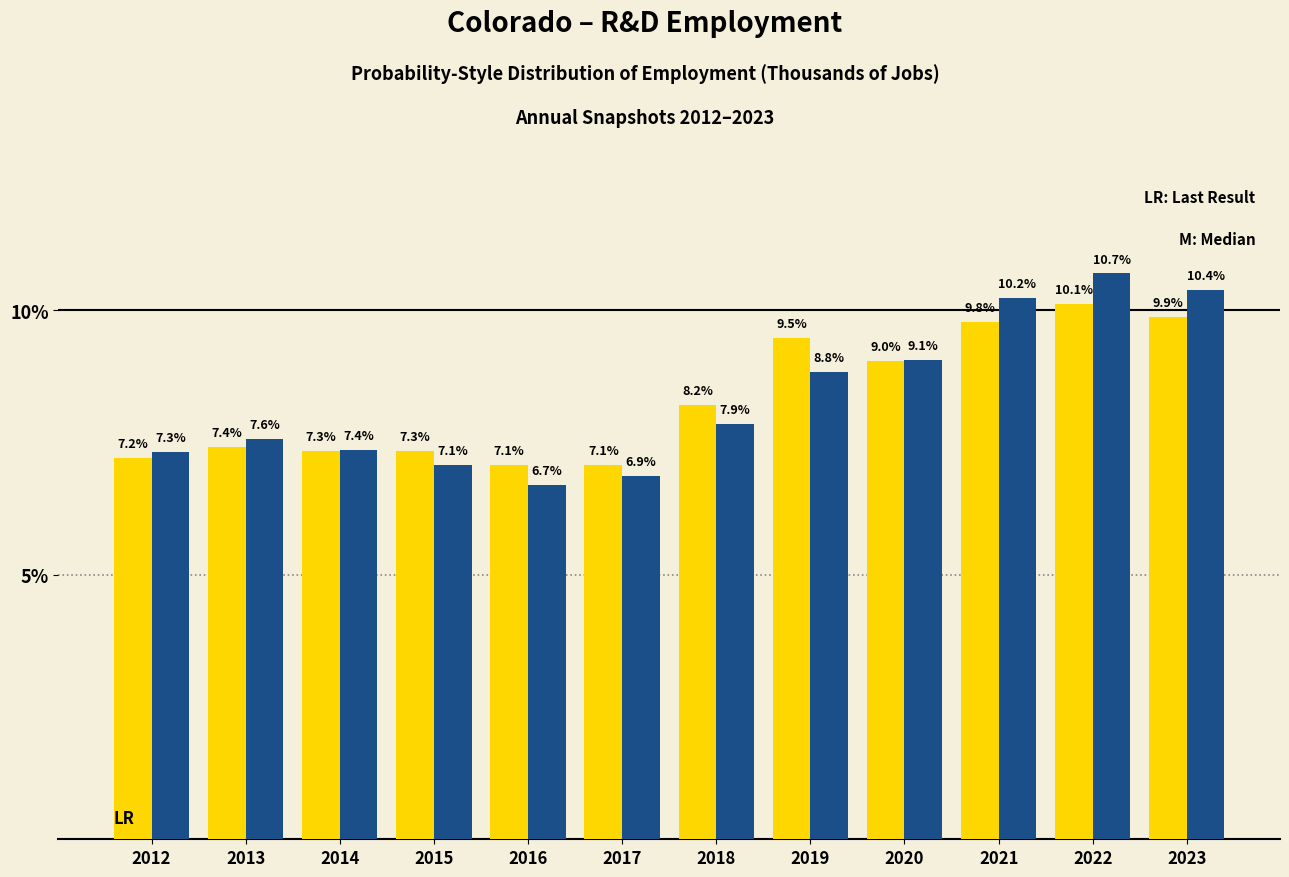

Which label corresponds to the smallest value in the chart?

2016